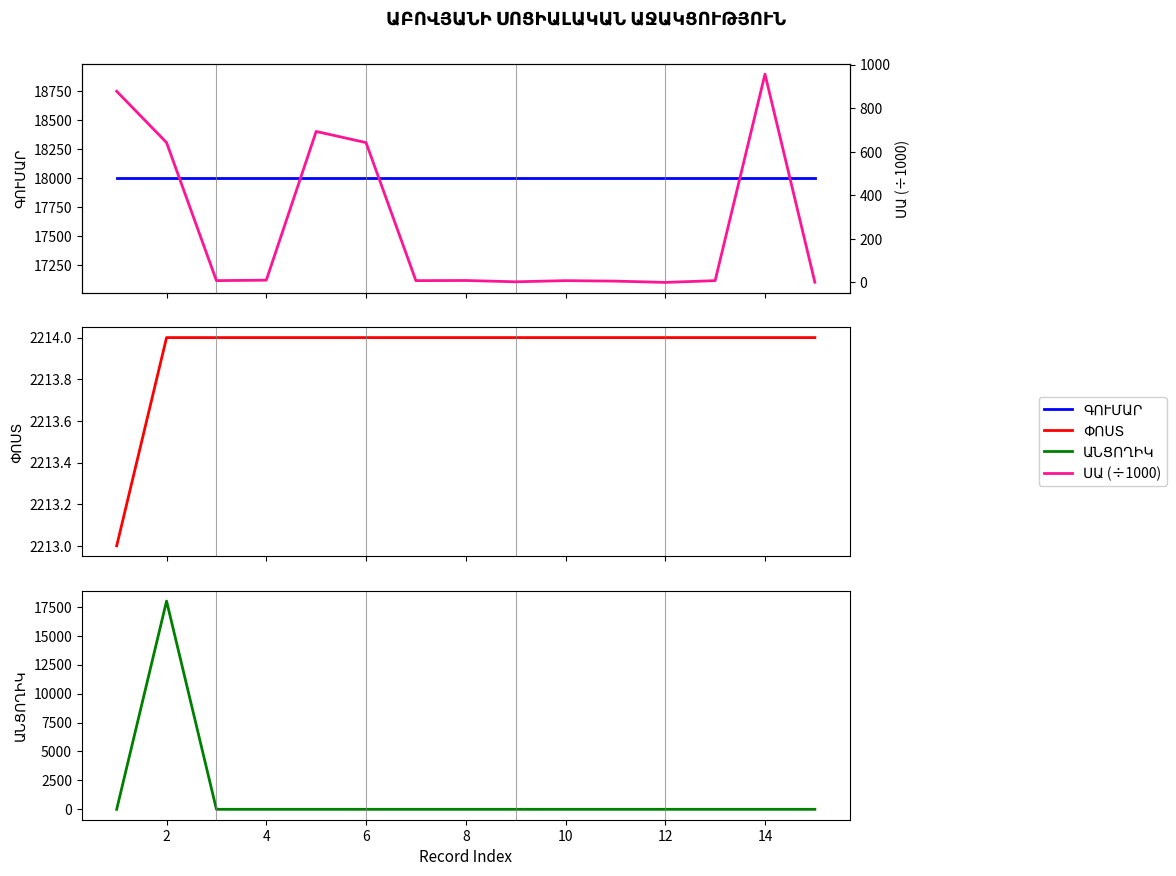

Rank the series at 8 from lowest to highest value.

ԱՆՑՈՂԻԿ, ՍԱ (÷1000), ՓՈՍՏ, ԳՈՒՄԱՐ